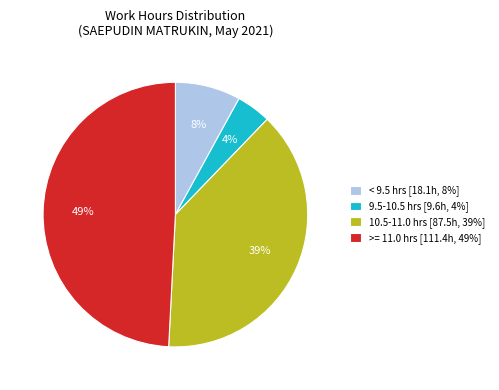

To the nearest percent, what percentage of the pie is 10.5-11.0 hrs [87.5h, 39%]?

39%